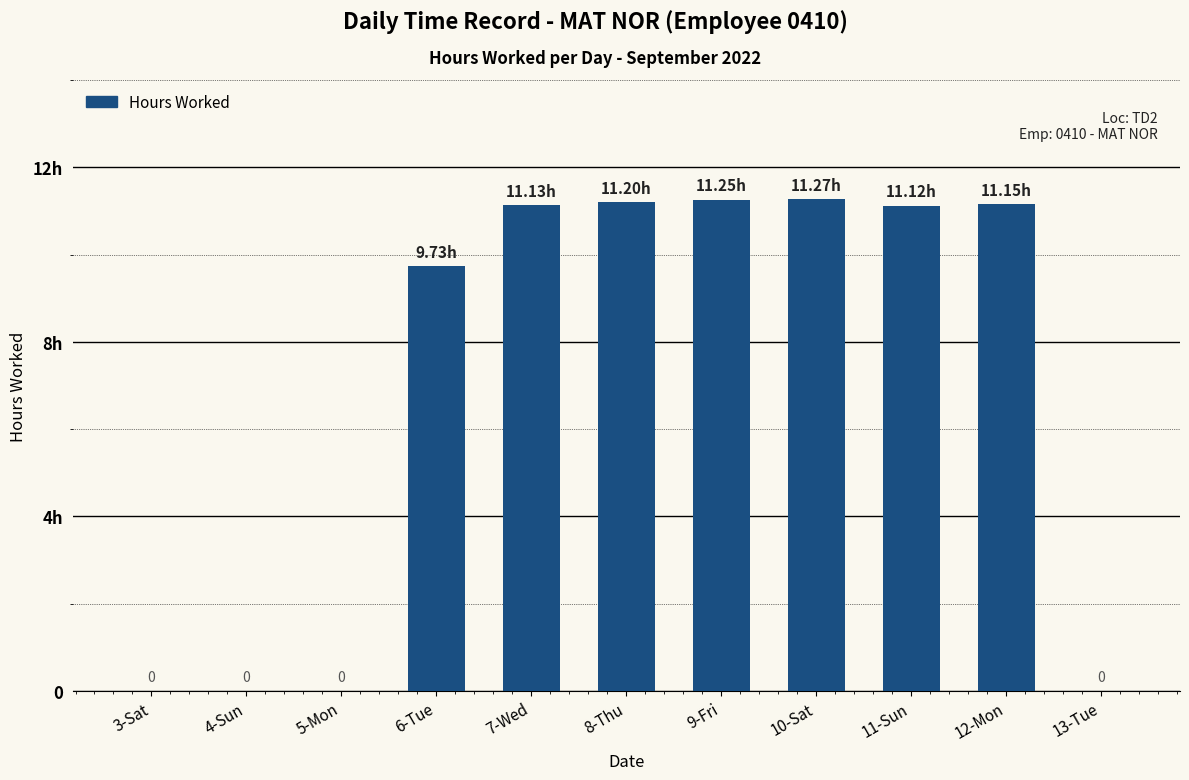

List the labels in order of value, smallest first.

3-Sat, 4-Sun, 5-Mon, 13-Tue, 6-Tue, 11-Sun, 7-Wed, 12-Mon, 8-Thu, 9-Fri, 10-Sat